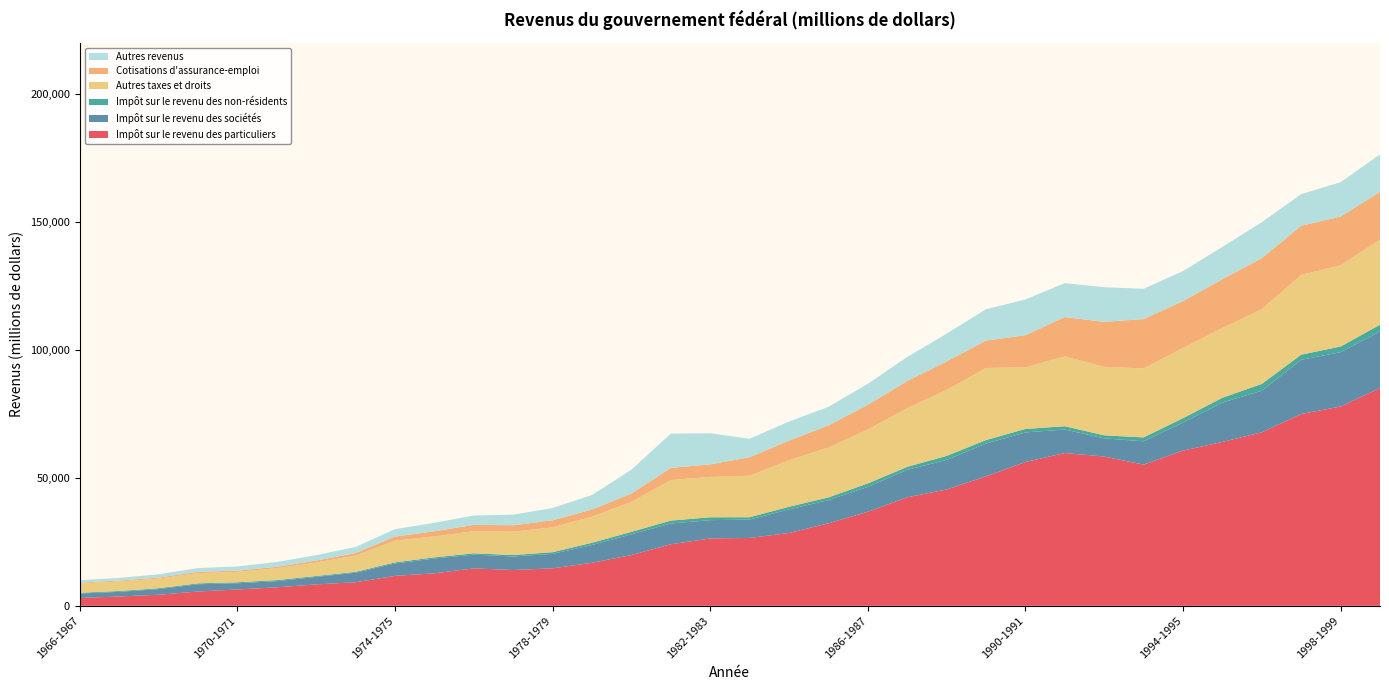

Reading left to right, extract all data points from this chart.

Impôt sur le revenu des particuliers: 1966-1967=3050	1967-1968=3650	1968-1969=4334	1969-1970=5588	1970-1971=6395	1971-1972=7227	1972-1973=8378	1973-1974=9226	1974-1975=11710	1975-1976=12709	1976-1977=14634	1977-1978=13988	1978-1979=14656	1979-1980=16808	1980-1981=19837	1981-1982=24046	1982-1983=26330	1983-1984=26530	1984-1985=28455	1985-1986=32238	1986-1987=36733	1987-1988=42422	1988-1989=45456	1989-1990=50584	1990-1991=56201	1991-1992=59687	1992-1993=58331	1993-1994=55173	1994-1995=60648	1995-1996=64049	1996-1997=67796	1997-1998=74949	1998-1999=77894	1999-2000=85070
Impôt sur le revenu des sociétés: 1966-1967=1743	1967-1968=1821	1968-1969=2213	1969-1970=2839	1970-1971=2426	1971-1972=2396	1972-1973=2920	1973-1974=3710	1974-1975=4836	1975-1976=5748	1976-1977=5363	1977-1978=5280	1978-1979=5654	1979-1980=6951	1980-1981=8106	1981-1982=8118	1982-1983=7139	1983-1984=7174	1984-1985=9234	1985-1986=9068	1986-1987=9732	1987-1988=10710	1988-1989=11549	1989-1990=12820	1990-1991=11545	1991-1992=9215	1992-1993=7095	1993-1994=9098	1994-1995=10969	1995-1996=15372	1996-1997=16235	1997-1998=21179	1998-1999=21213	1999-2000=22115
Impôt sur le revenu des non-résidents: 1966-1967=305	1967-1968=323	1968-1969=318	1969-1970=349	1970-1971=378	1971-1972=420	1972-1973=353	1973-1974=338	1974-1975=434	1975-1976=493	1976-1977=521	1977-1978=569	1978-1979=645	1979-1980=883	1980-1981=966	1981-1982=1138	1982-1983=1130	1983-1984=908	1984-1985=1021	1985-1986=1053	1986-1987=1355	1987-1988=1162	1988-1989=1578	1989-1990=1361	1990-1991=1372	1991-1992=1261	1992-1993=1191	1993-1994=1533	1994-1995=1700	1995-1996=1882	1996-1997=2671	1997-1998=1999	1998-1999=2208	1999-2000=2646
Autres taxes et droits: 1966-1967=3628	1967-1968=3718	1968-1969=3747	1969-1970=4009	1970-1971=4060	1971-1972=4637	1972-1973=5272	1973-1974=6355	1974-1975=8506	1975-1976=8143	1976-1977=8637	1977-1978=9123	1978-1979=9697	1979-1980=10215	1980-1981=11661	1981-1982=15843	1982-1983=15776	1983-1984=16215	1984-1985=18177	1985-1986=19491	1986-1987=21049	1987-1988=22941	1988-1989=25771	1989-1990=28155	1990-1991=24067	1991-1992=27308	1992-1993=26771	1993-1994=26940	1994-1995=27457	1995-1996=27251	1996-1997=29204	1997-1998=31146	1998-1999=31717	1999-2000=33298
Cotisations d'assurance-emploi: 1966-1967=343	1967-1968=346	1968-1969=432	1969-1970=490	1970-1971=493	1971-1972=569	1972-1973=745	1973-1974=1001	1974-1975=1585	1975-1976=2039	1976-1977=2470	1977-1978=2537	1978-1979=2783	1979-1980=2778	1980-1981=3303	1981-1982=4753	1982-1983=4900	1983-1984=7229	1984-1985=7676	1985-1986=8630	1986-1987=9667	1987-1988=10602	1988-1989=11107	1989-1990=10727	1990-1991=12551	1991-1992=15338	1992-1993=17576	1993-1994=19298	1994-1995=18293	1995-1996=19089	1996-1997=19949	1997-1998=19242	1998-1999=19064	1999-2000=18628
Autres revenus: 1966-1967=906	1967-1968=1067	1968-1969=1276	1969-1970=1480	1970-1971=1635	1971-1972=1870	1972-1973=2140	1973-1974=2367	1974-1975=2894	1975-1976=3309	1976-1977=3658	1977-1978=4136	1978-1979=4779	1979-1980=5675	1980-1981=9308	1981-1982=13391	1982-1983=12155	1983-1984=7205	1984-1985=7436	1985-1986=7262	1986-1987=8210	1987-1988=9378	1988-1989=10888	1989-1990=12240	1990-1991=13949	1991-1992=13277	1992-1993=13522	1993-1994=11831	1994-1995=11724	1995-1996=12614	1996-1997=14034	1997-1998=12349	1998-1999=13424	1999-2000=14651